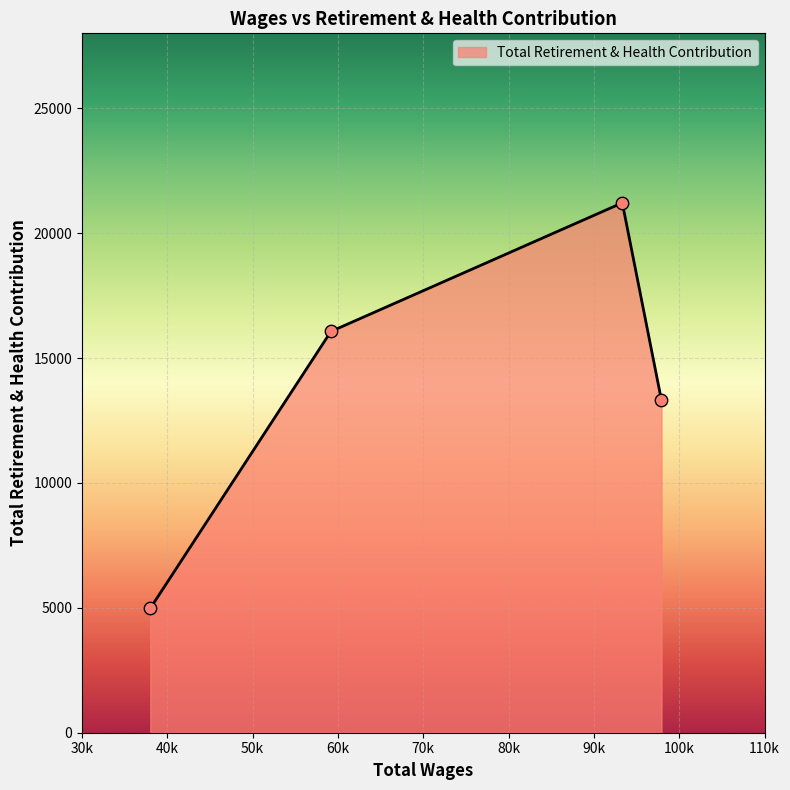

What is the minimum value shown in the chart?

4981